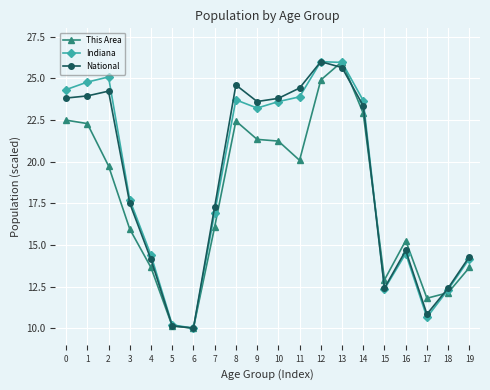

Does the chart have visible grid lines?

Yes